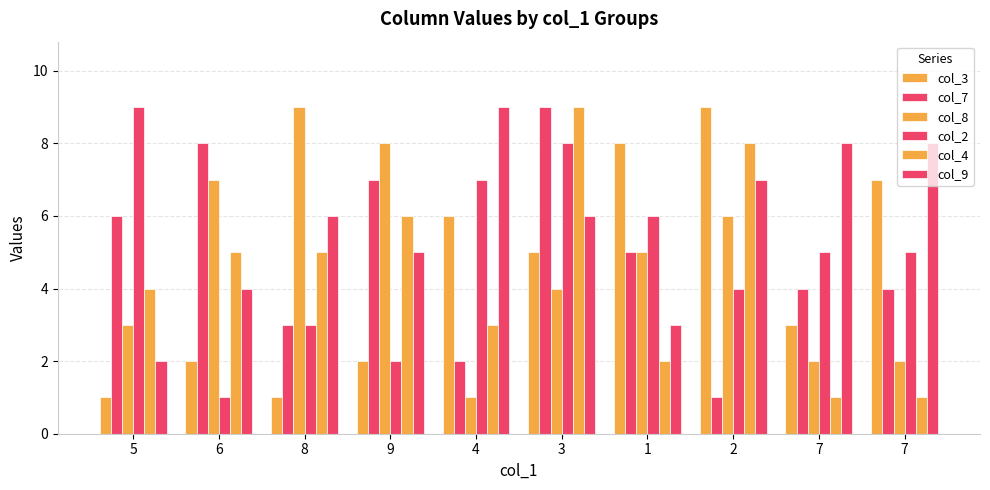

What is the value of the col_2 bar at the 7th from the left?

6